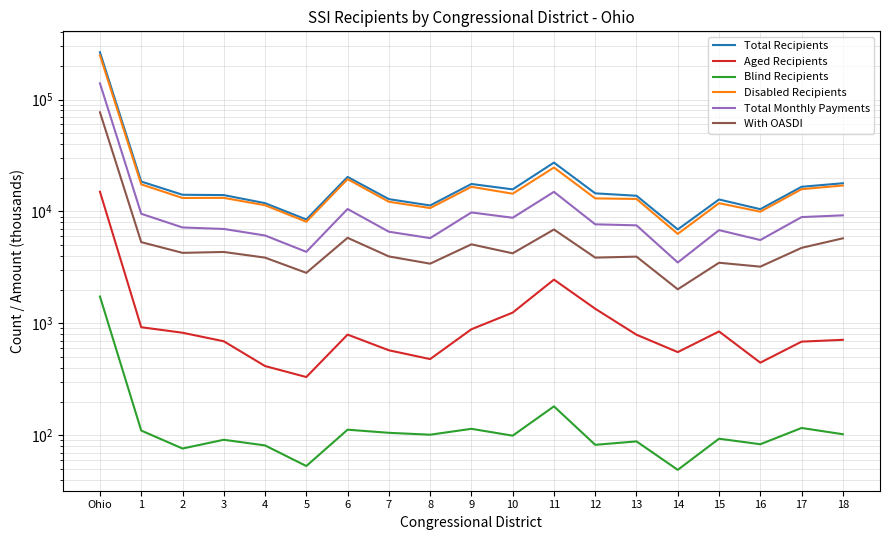

What is the value of the Disabled Recipients point at the 19th from the left?

17062